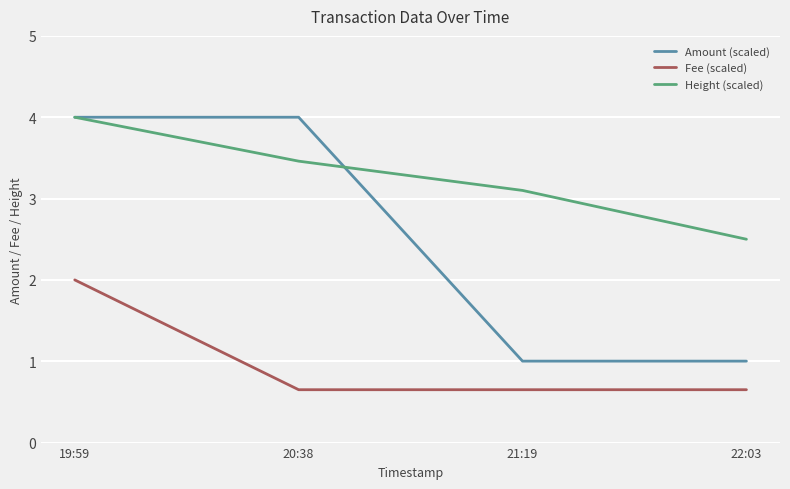

Is it true that Fee (scaled) equals 2.0 at 19:59?

True